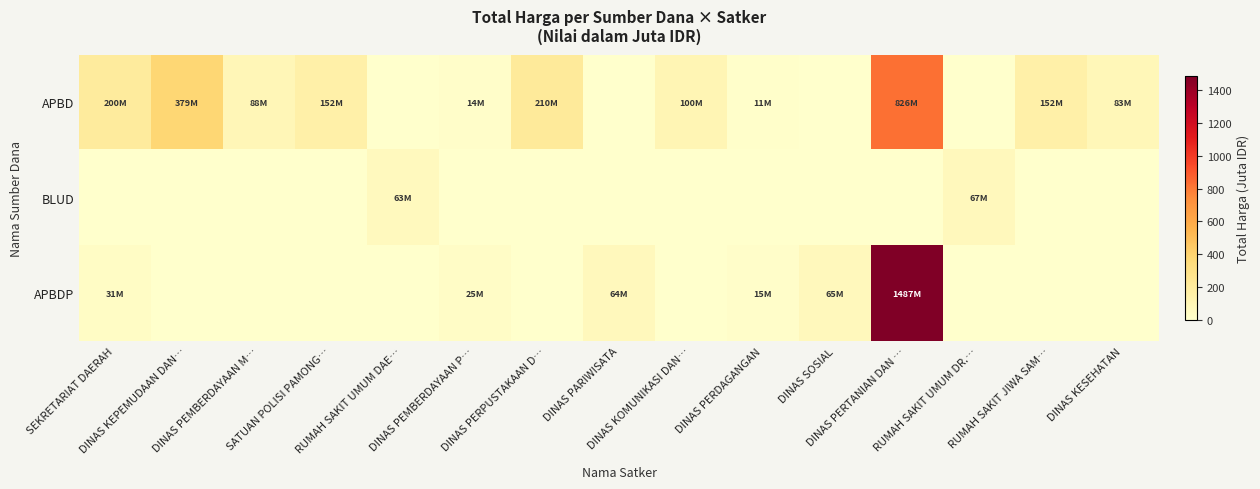

At which category is the sum across all series the highest?

DINAS PERTANIAN DAN …